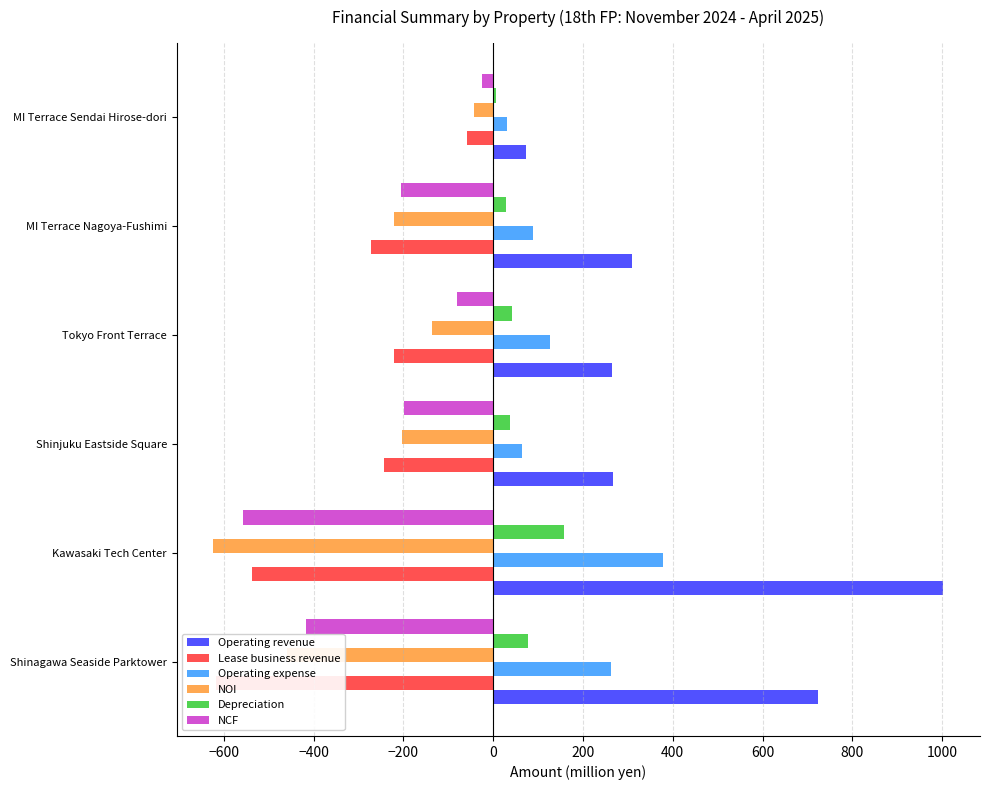

Reading left to right, transcribe all the data shown in this chart.

Operating revenue: 723	1003	267	264	310	74
Lease business revenue: -618	-538	-244	-222	-273	-59
Operating expense: 263	379	63	127	88	30
NOI: -459	-624	-204	-137	-221	-43
Depreciation: 78	157	38	41	28	6
NCF: -416	-557	-198	-80	-205	-25